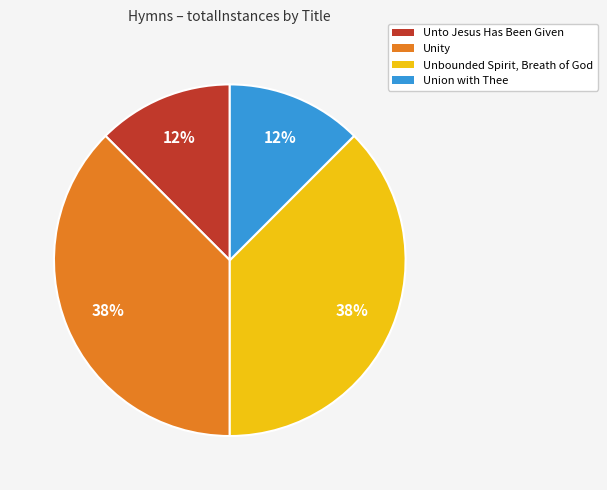

To the nearest percent, what is the average slice percentage?

25%